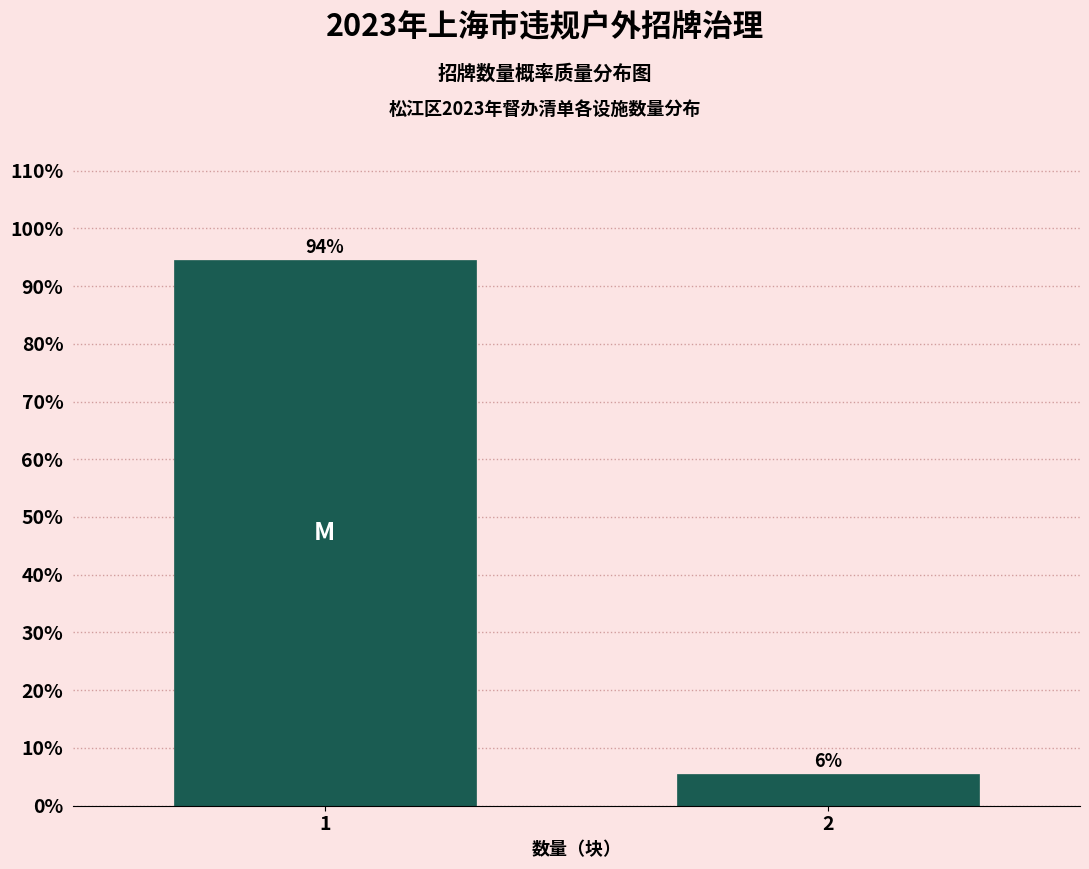

What is the value of the 1st bar from the left?

94.4